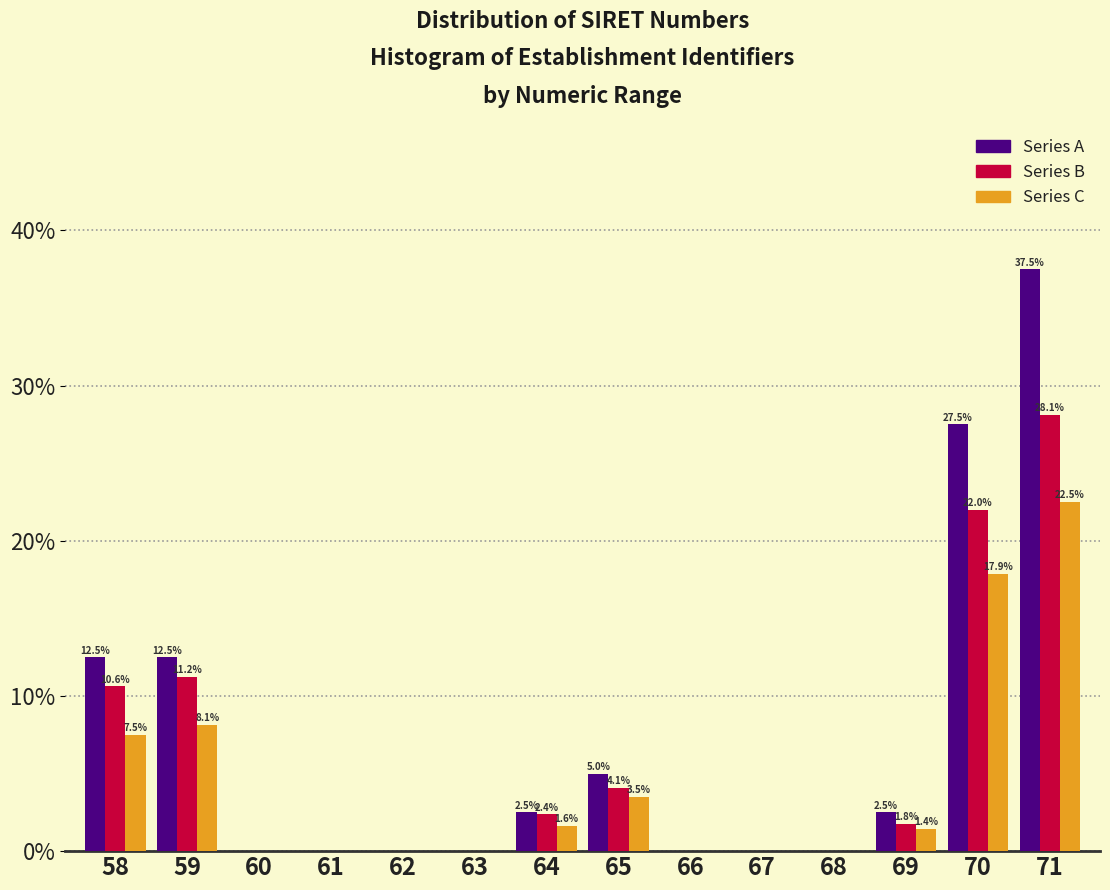

What is the sum of the Series B values at 63 and 58?

10.6